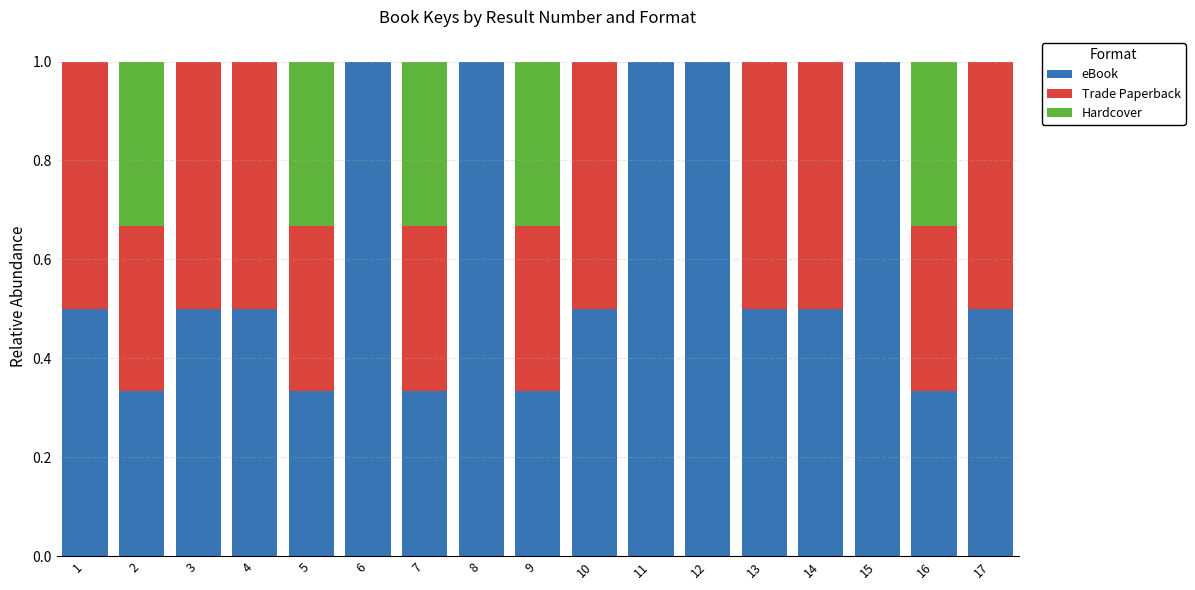

Count the number of categories in the chart.

17